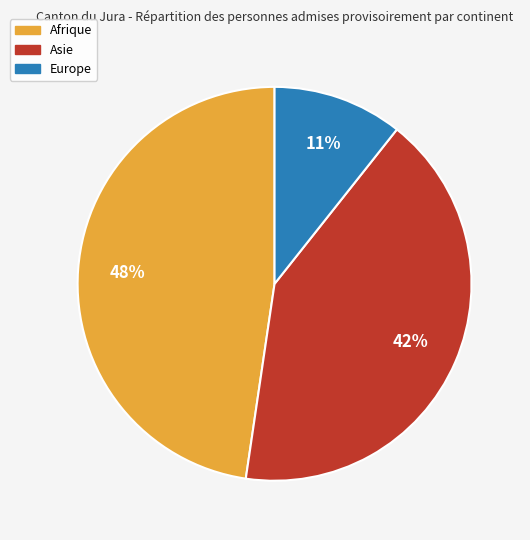

Count the number of slices in the pie.

3